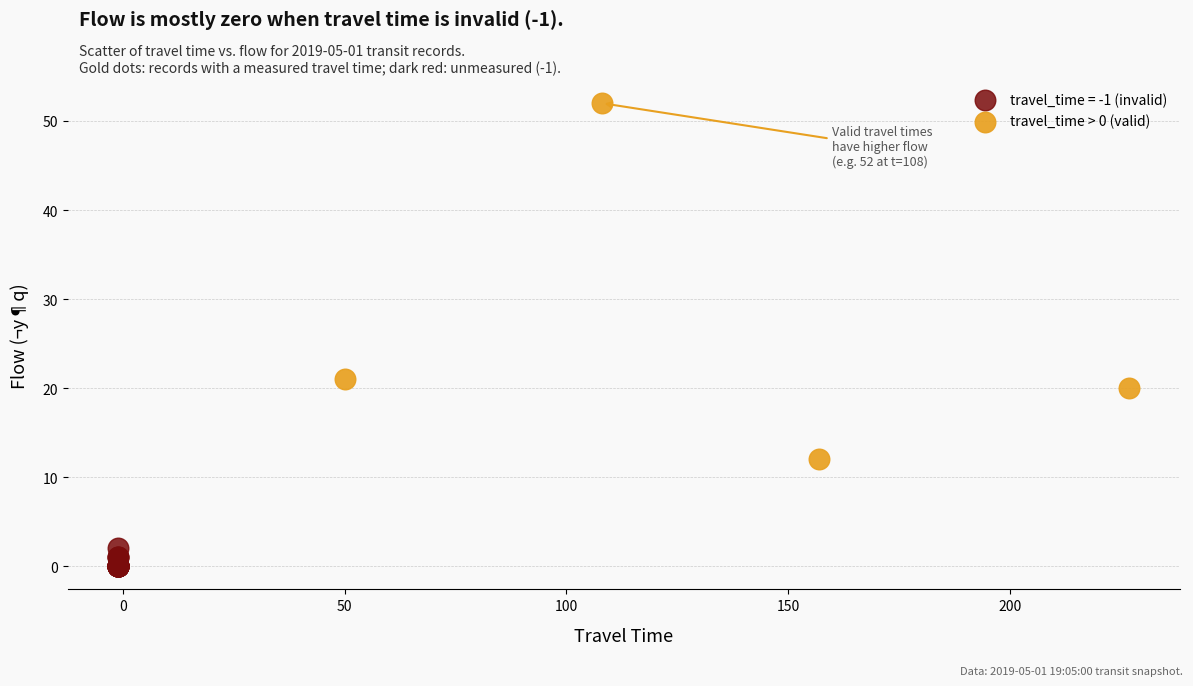

Which series contains the lowest Y value?

travel_time = -1 (invalid)